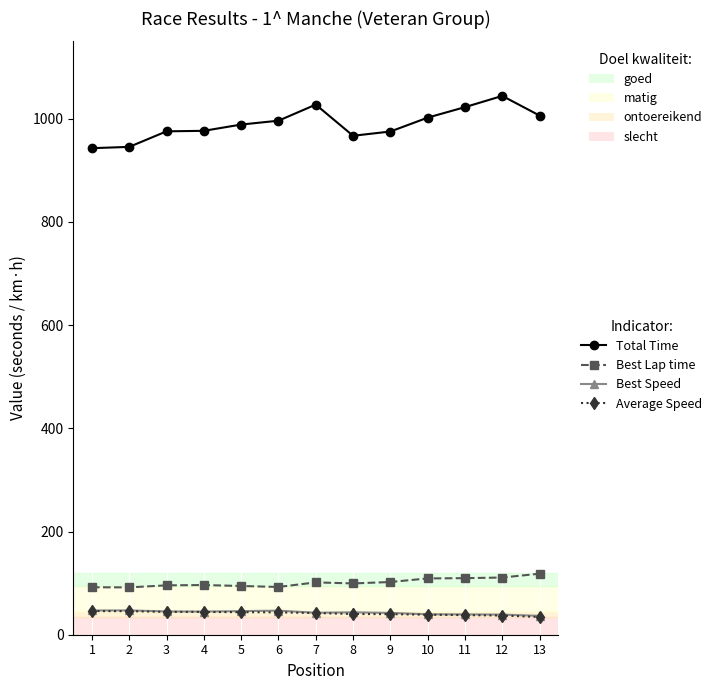

What is the maximum value shown in the chart?

1044.3